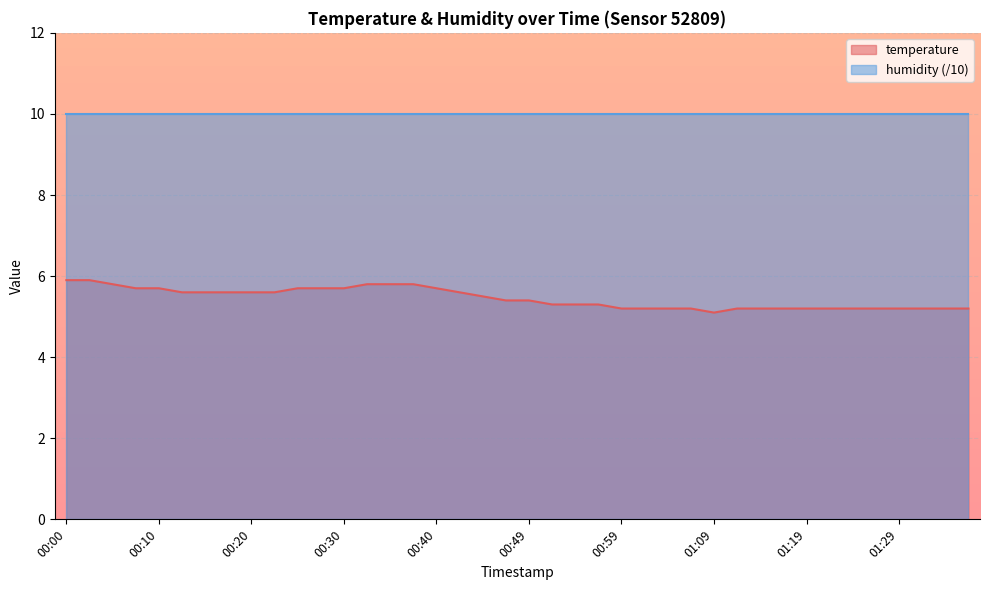

What value does the data have at 00:42?

5.6